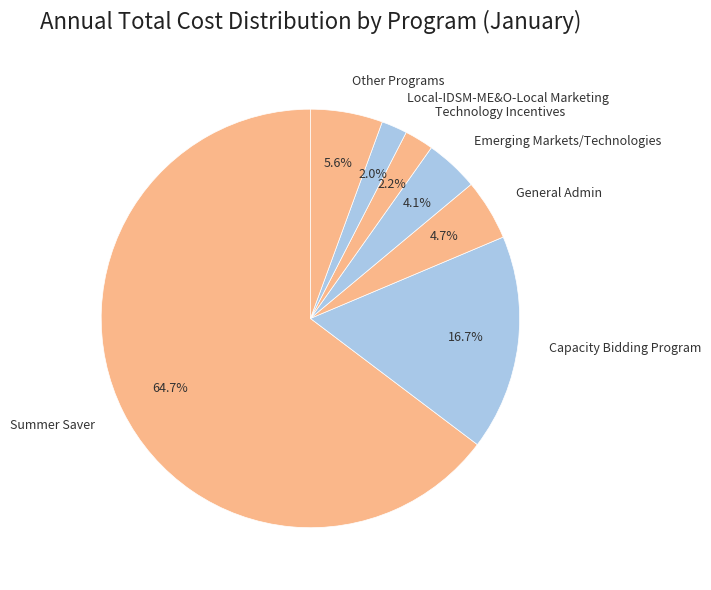

What is the majority slice?

Summer Saver